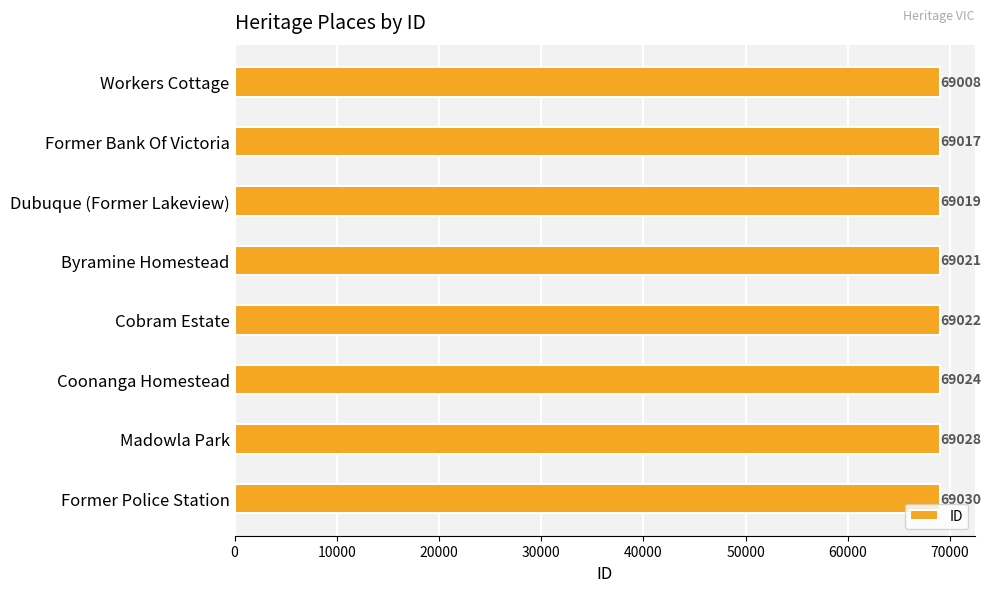

Rank the categories by value from lowest to highest.

Workers Cottage, Former Bank Of Victoria, Dubuque (Former Lakeview), Byramine Homestead, Cobram Estate, Coonanga Homestead, Madowla Park, Former Police Station